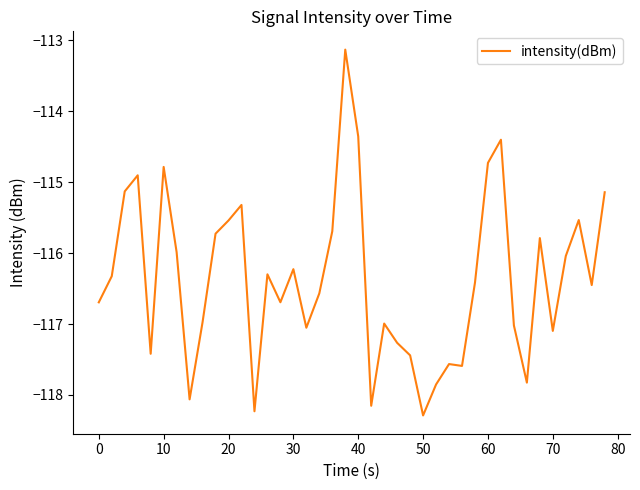

What is the difference between the maximum and minimum values?

5.2